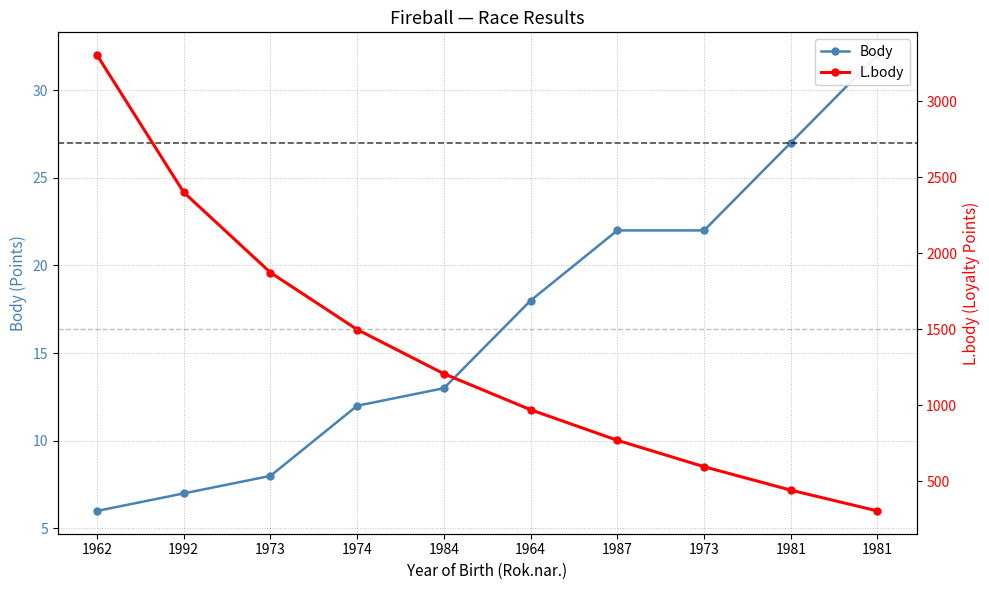

Rank the series by their average value, from highest to lowest.

L.body, Body